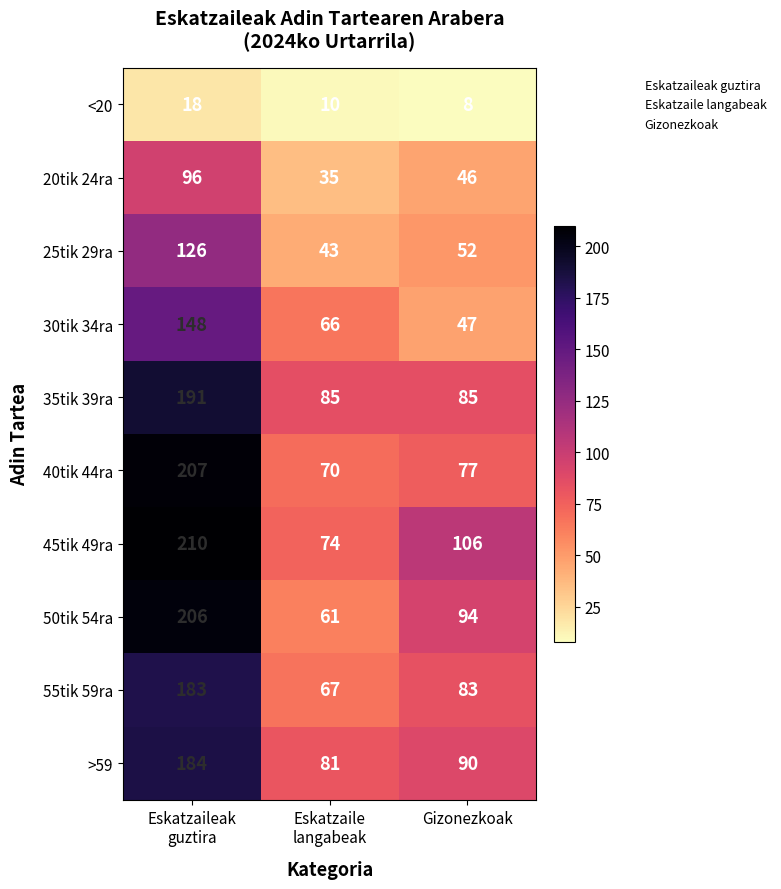

What is the average value of the 55tik 59ra series?

111